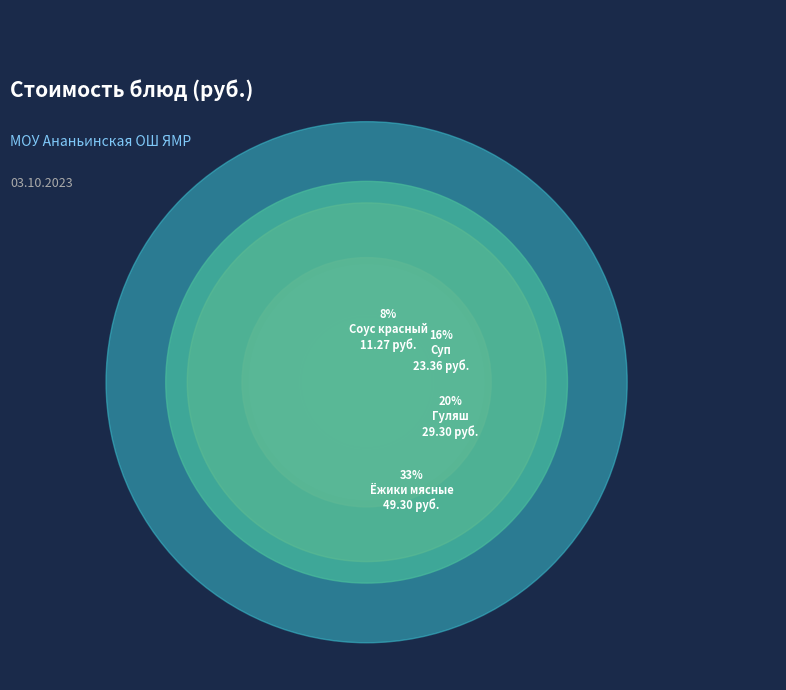

To the nearest percent, what percentage of the pie is Суп?

16%